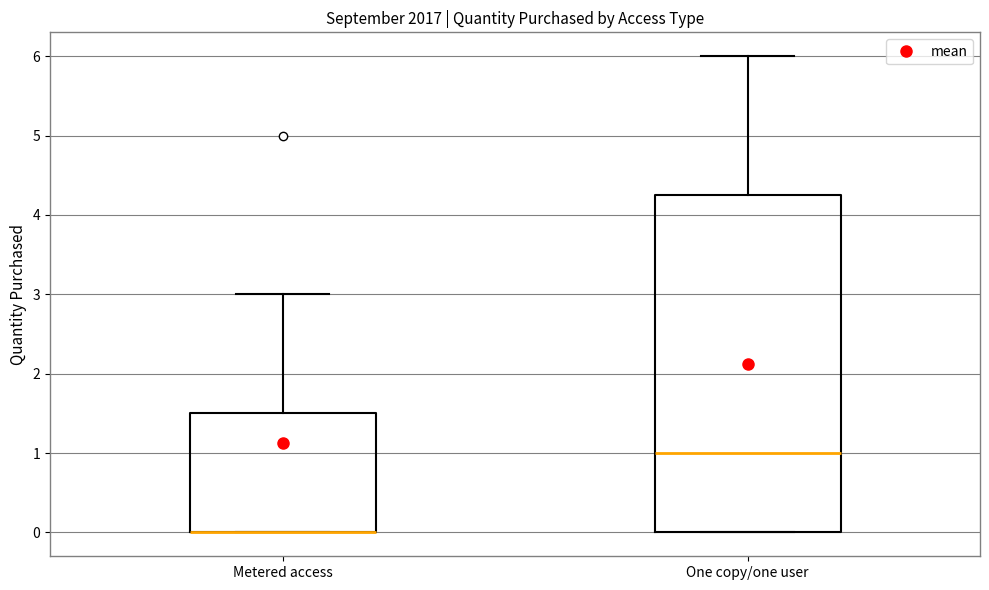

Comparing the boxes themselves (not the whiskers), which one is the tallest?

One copy/one user